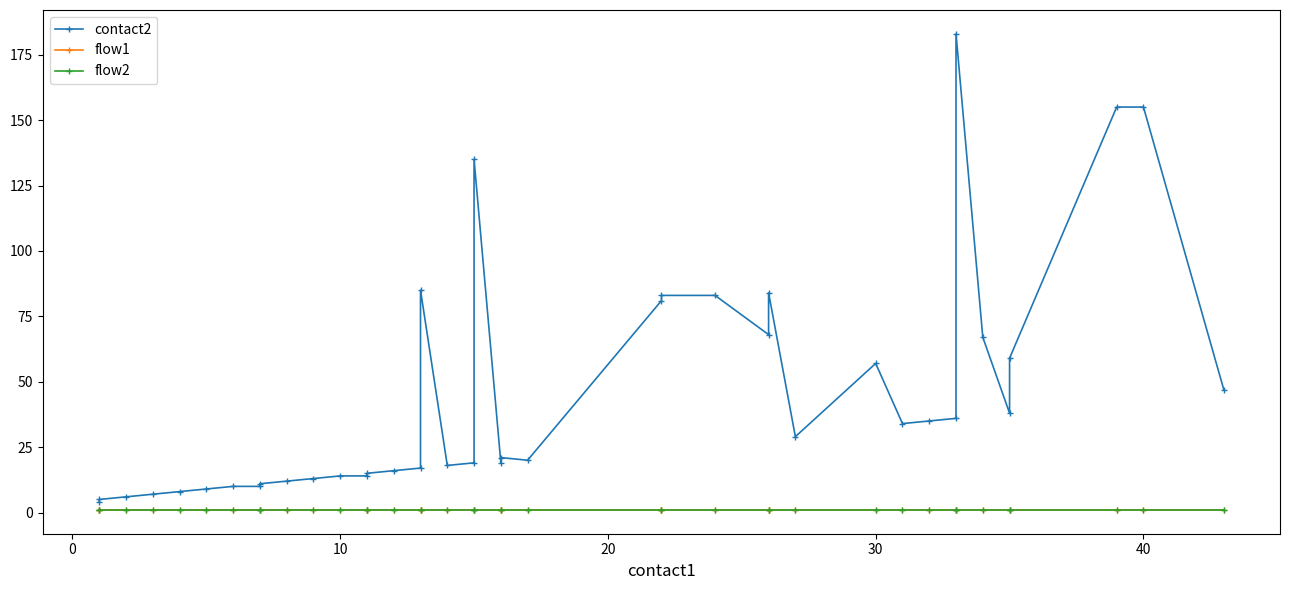

Rank the series by their maximum value, from highest to lowest.

contact2, flow1, flow2